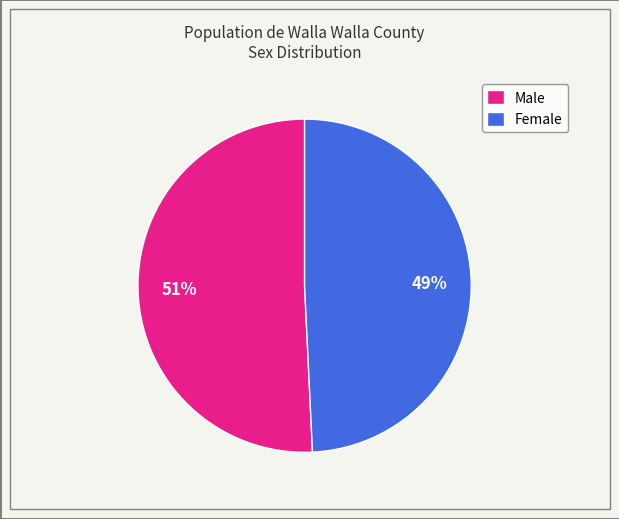

Does Male represent more than half of the total?

Yes